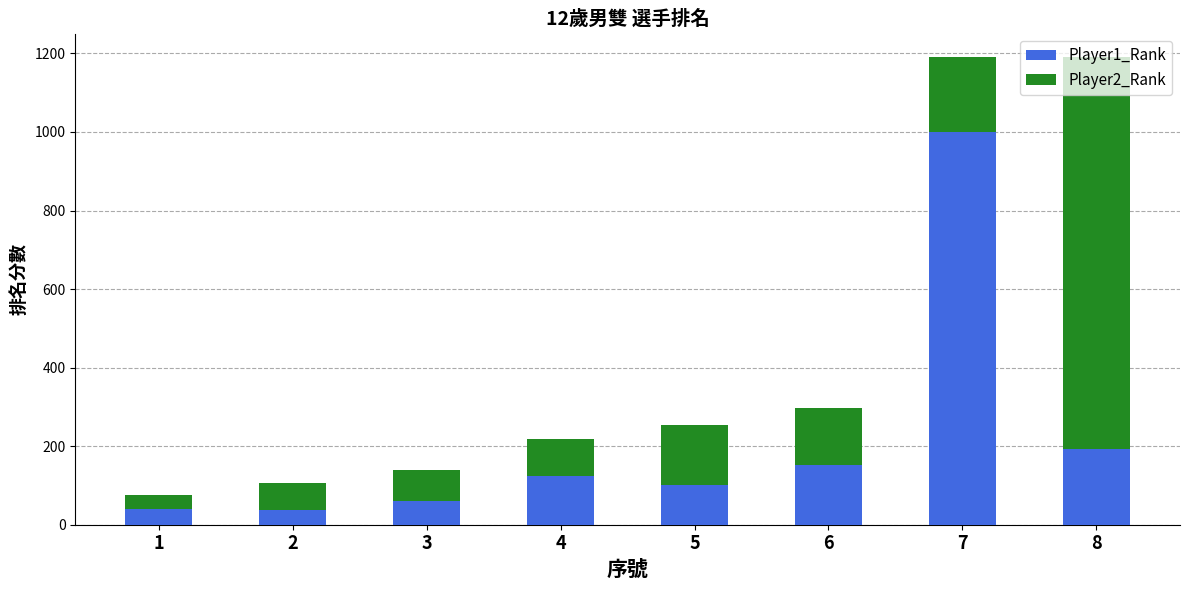

What is the lowest value of the Player1_Rank series?

38